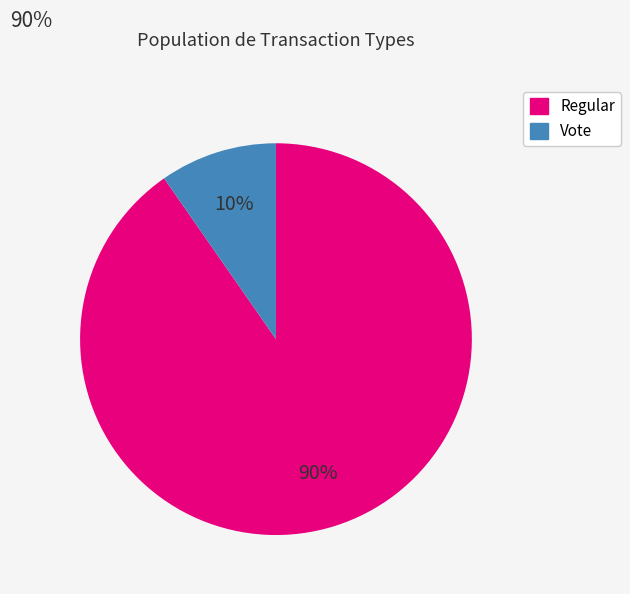

Which slice represents more than half of the pie?

Regular